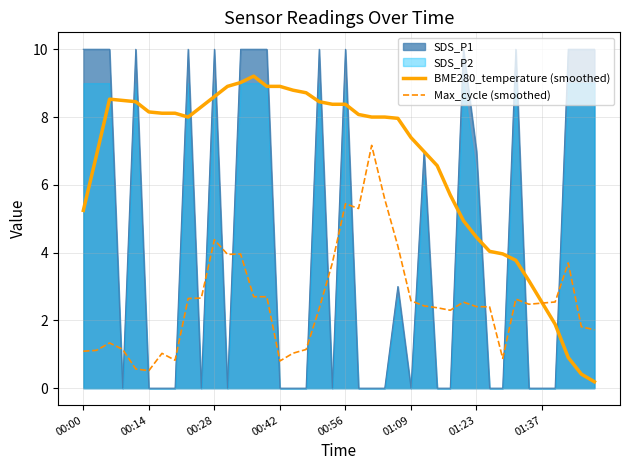

Which series has the largest total across all categories?

BME280_temperature (smoothed)